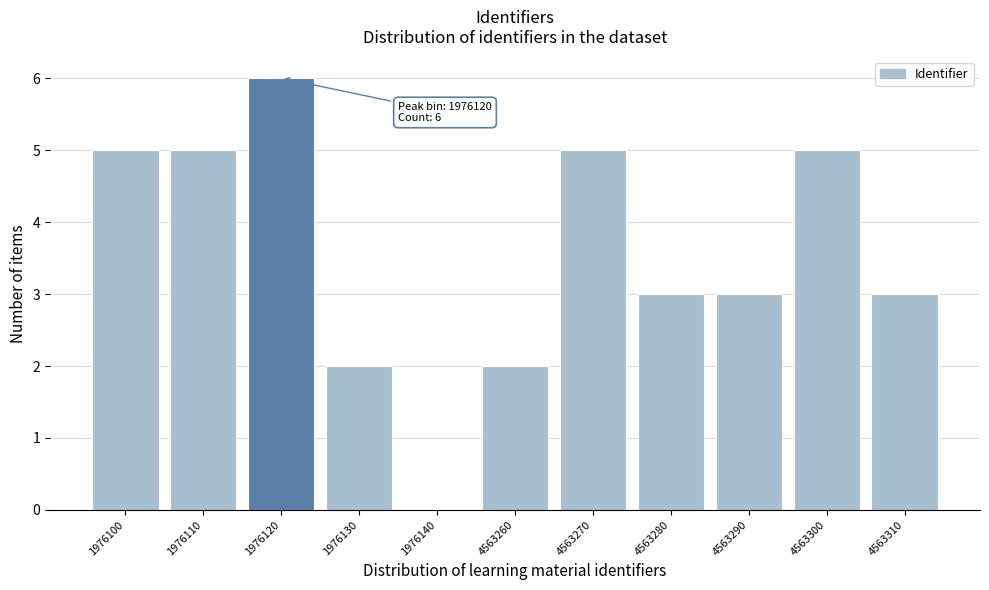

Reading right to left, transcribe all the data shown in this chart.

4563310=3	4563300=5	4563290=3	4563280=3	4563270=5	4563260=2	1976140=0	1976130=2	1976120=6	1976110=5	1976100=5